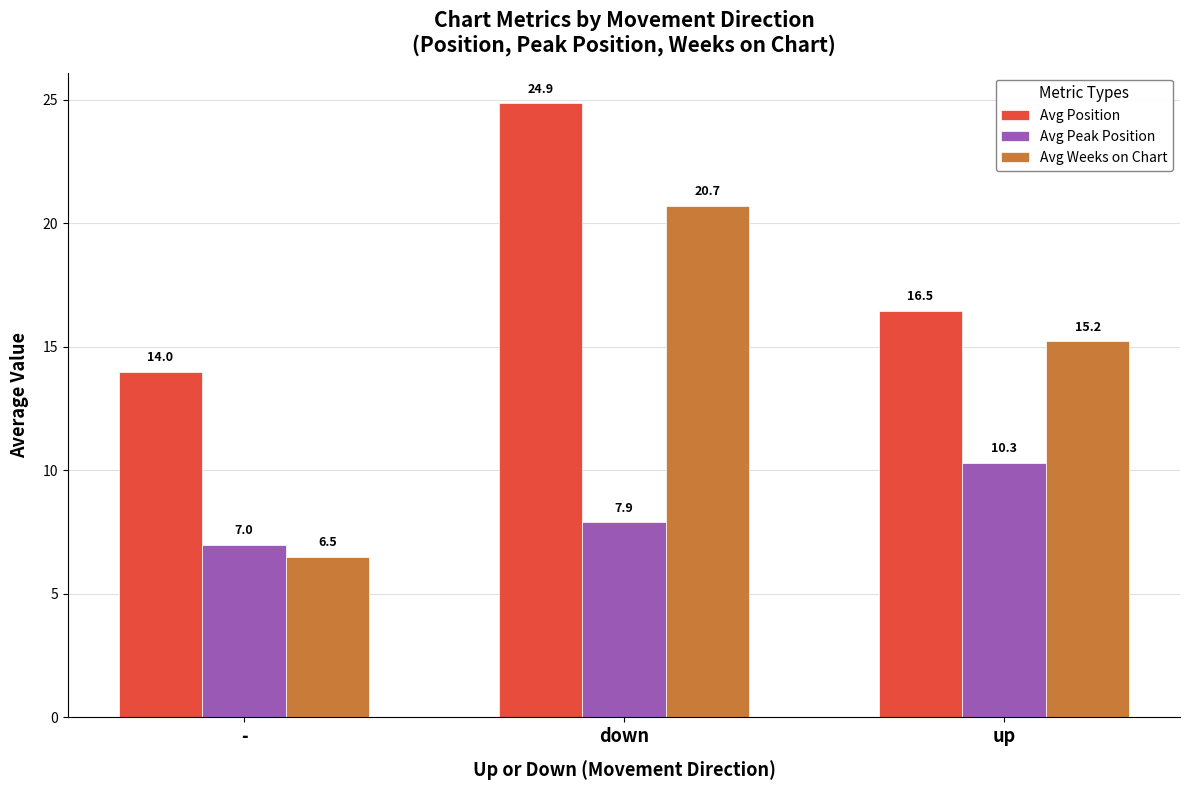

Count the number of categories in the chart.

3